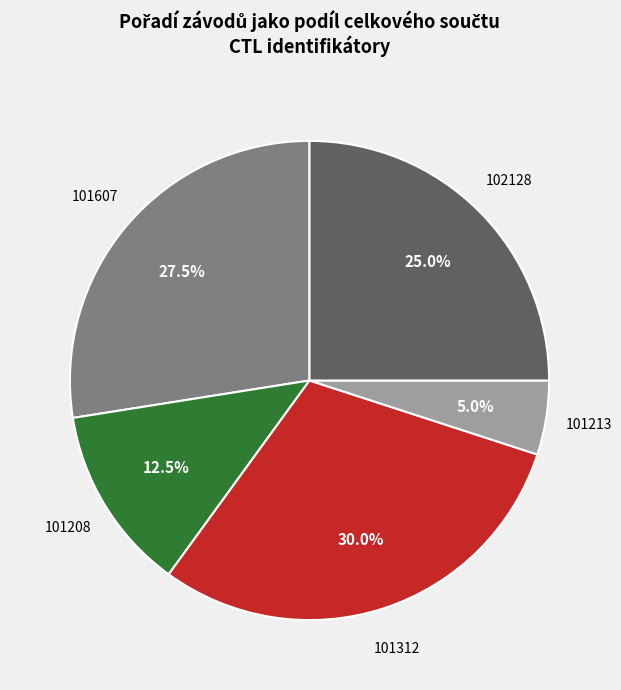

Which has a higher value, 101312 or 101208?

101312